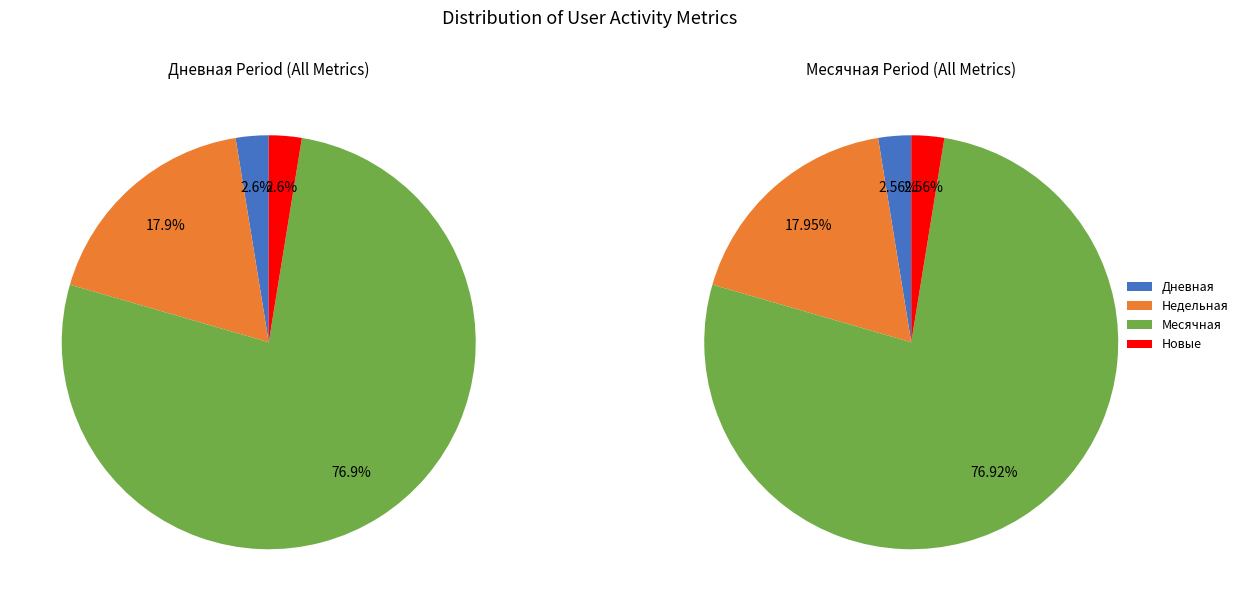

True or false: 5 accounts for 1% of the total.

False